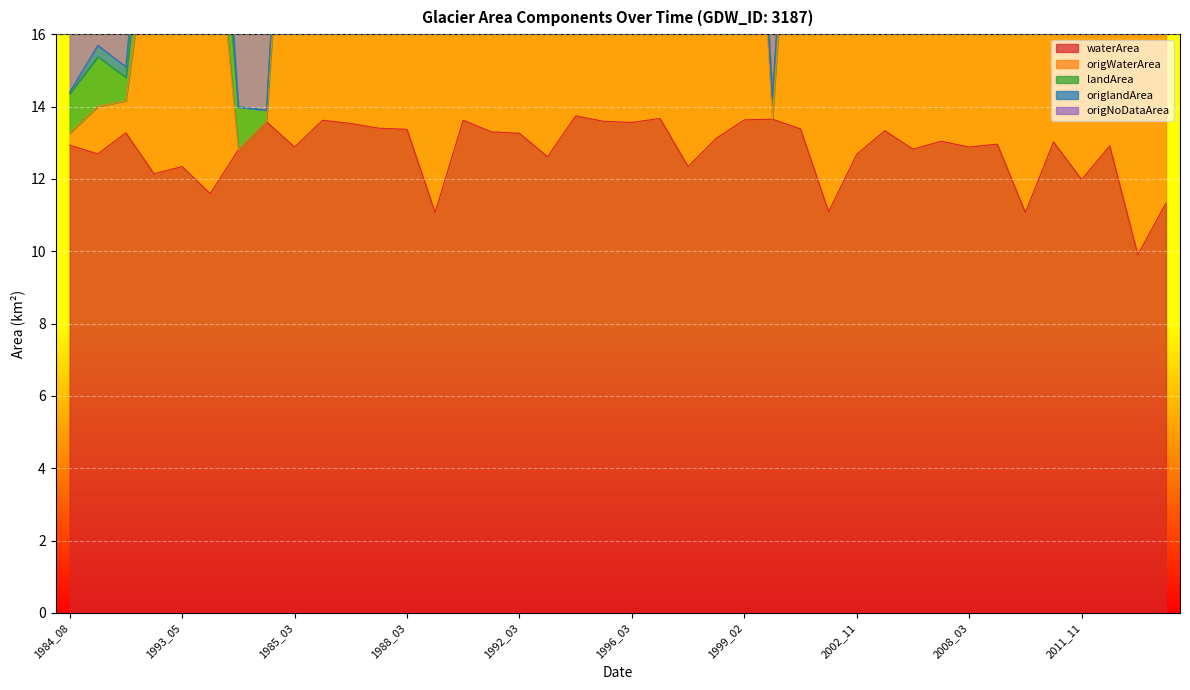

What is the sum of all origWaterArea values?

959.2